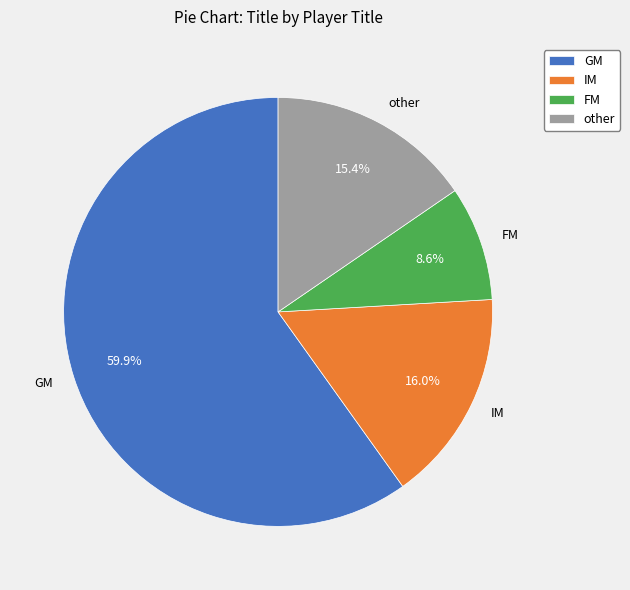

What portion of the pie excludes other?

84.6%